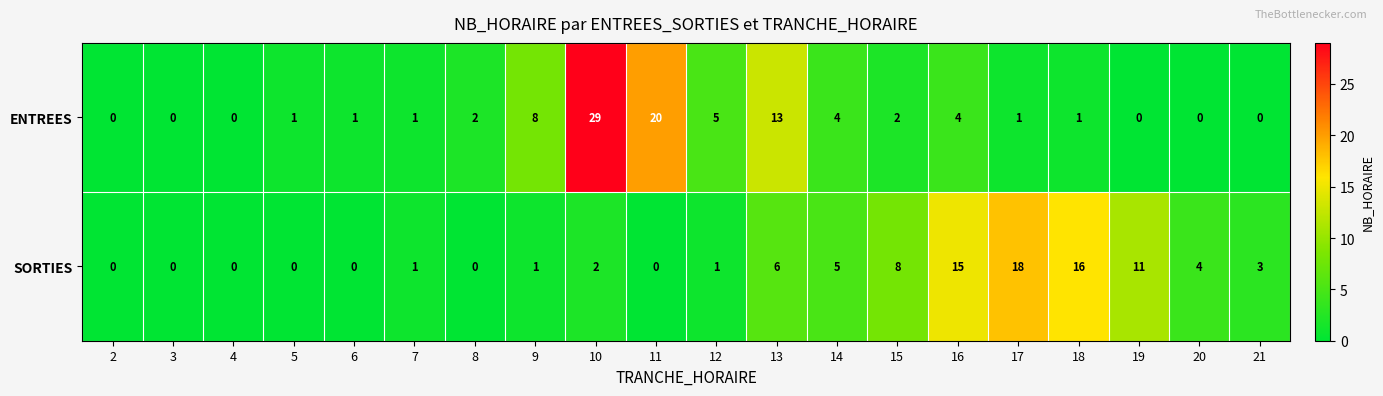

True or false: SORTIES has a value of 8 at 15.

True